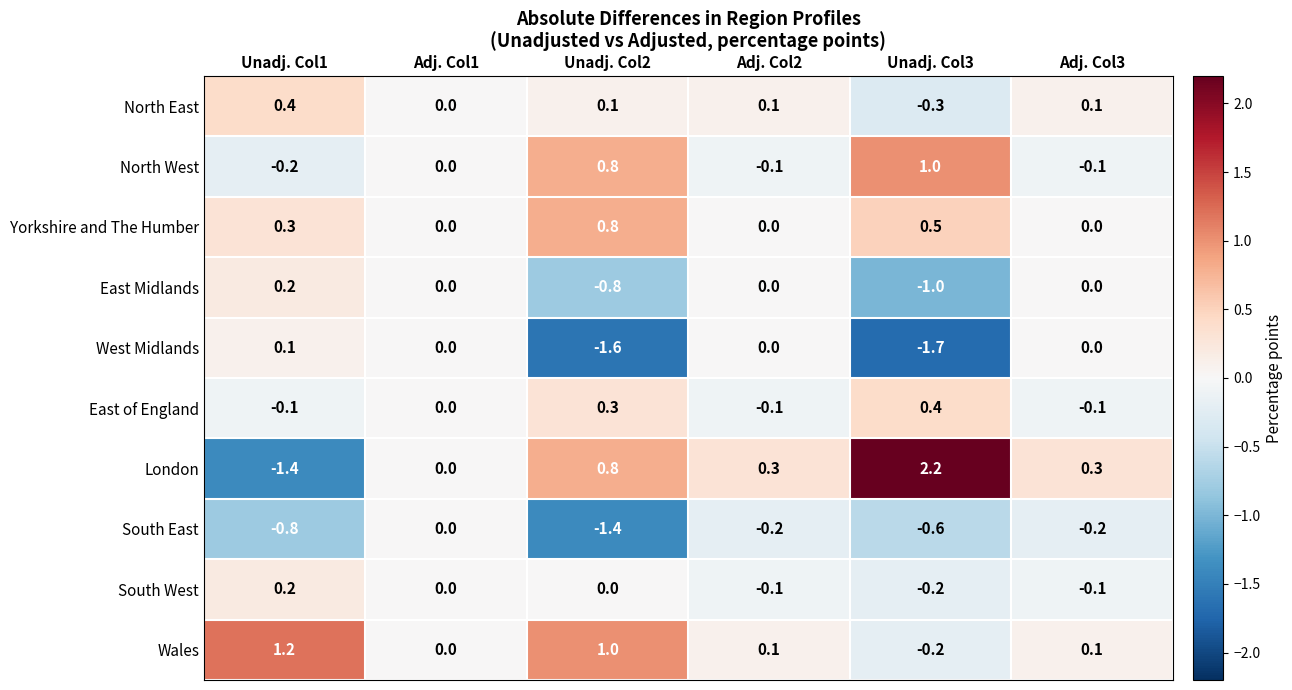

How many series are shown in this chart?

10